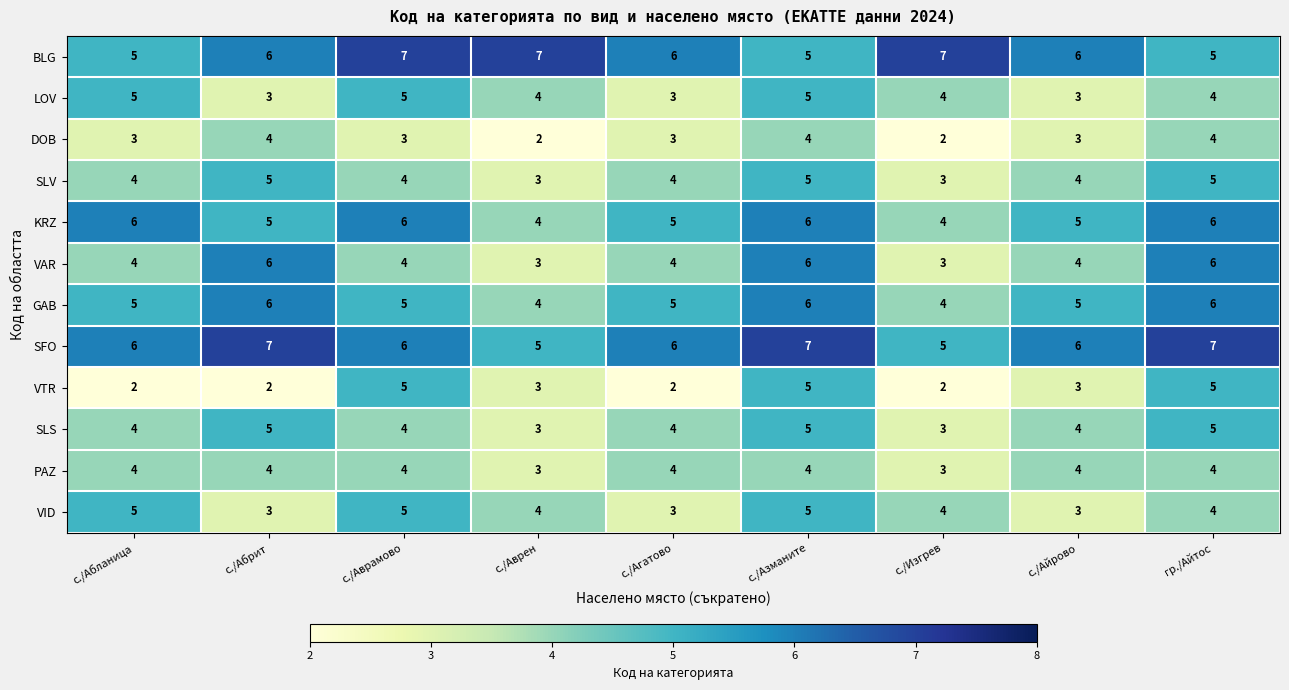

What is the approximate value of SFO at с./Азманите?

7